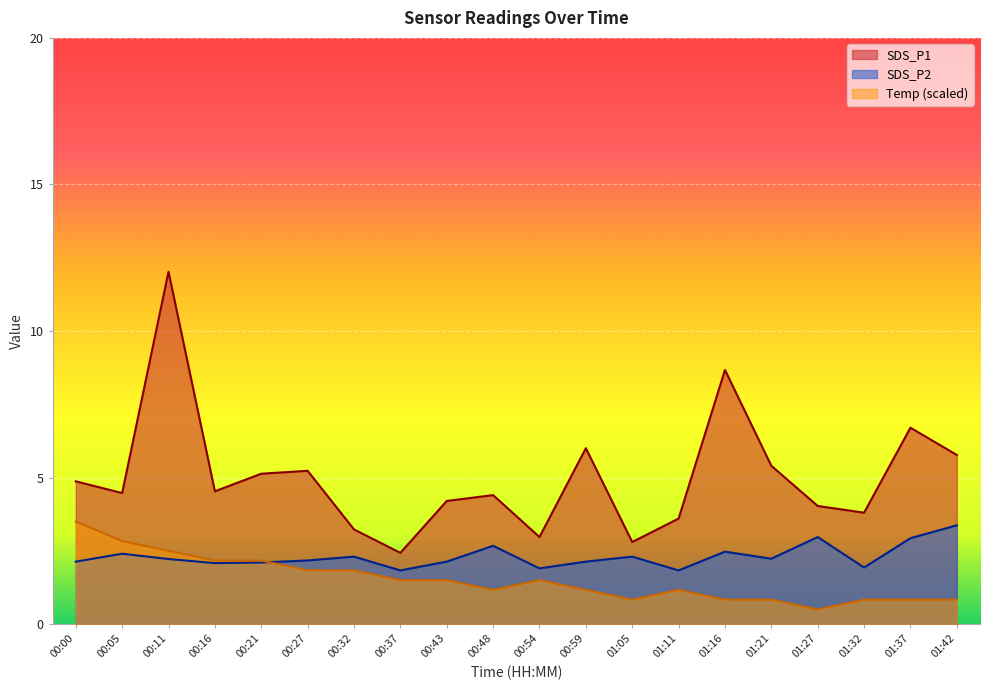

The value of SDS_P2 at 00:16 is 3.3. True or false?

False